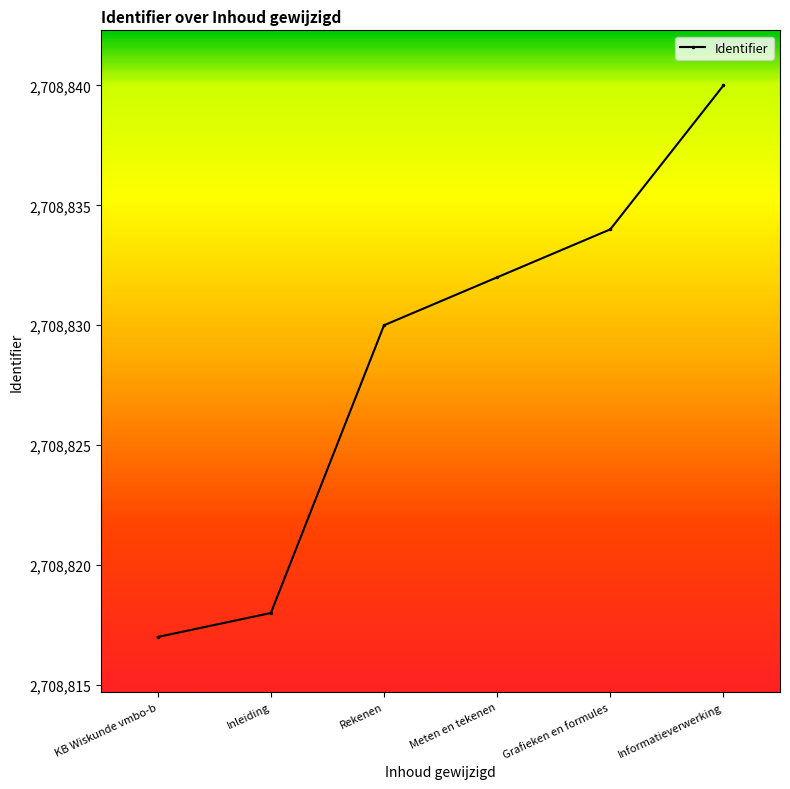

What is the label of the 3rd point from the left?

Rekenen